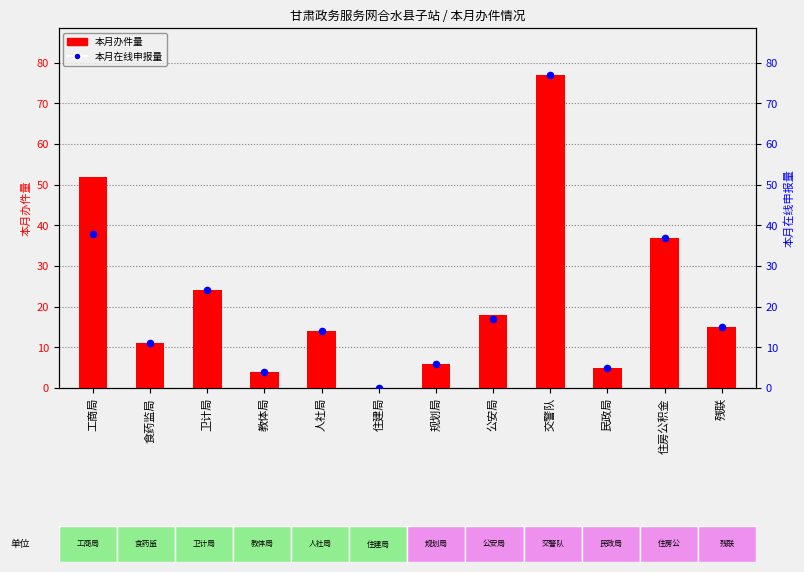

At how many categories does at least one series exceed 64?

1